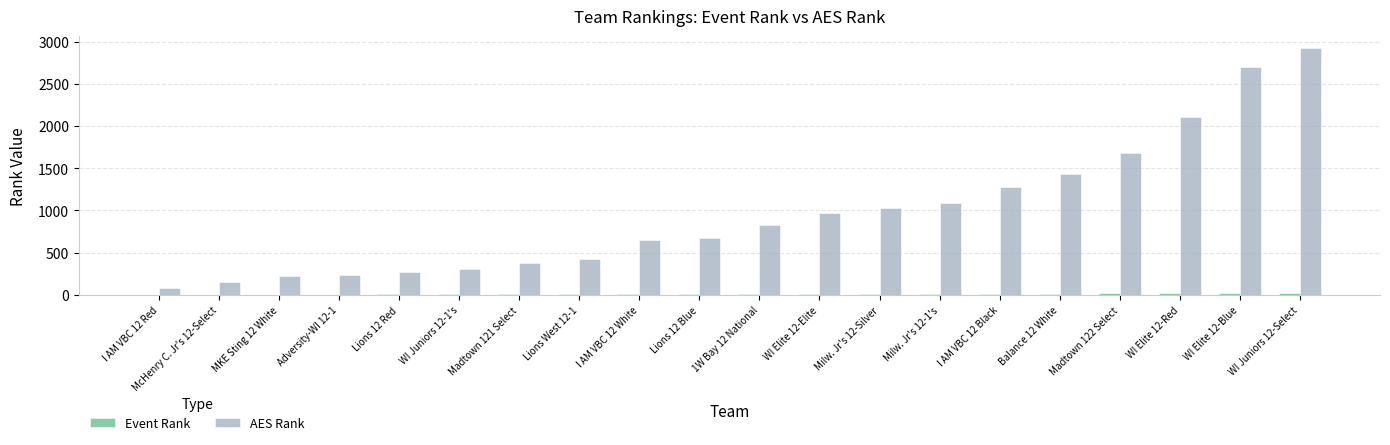

What is the greatest value displayed?

2919